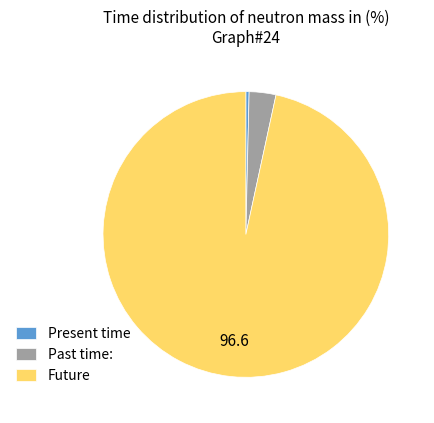

Is there a majority slice in this chart?

Yes